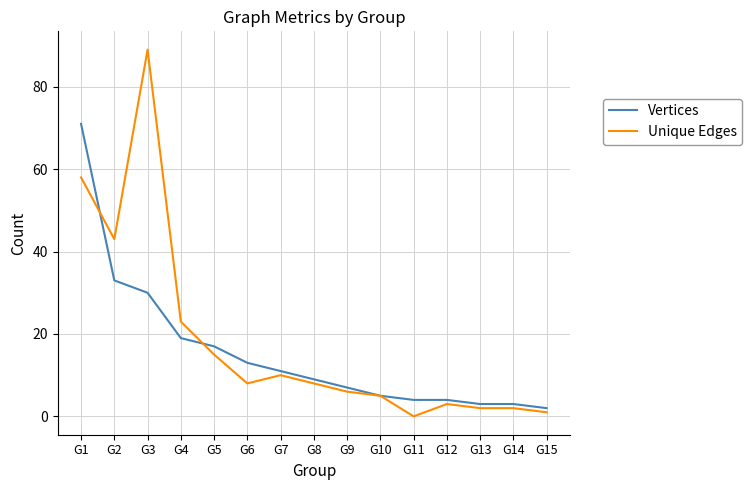

What is the sum of all Unique Edges values?

273